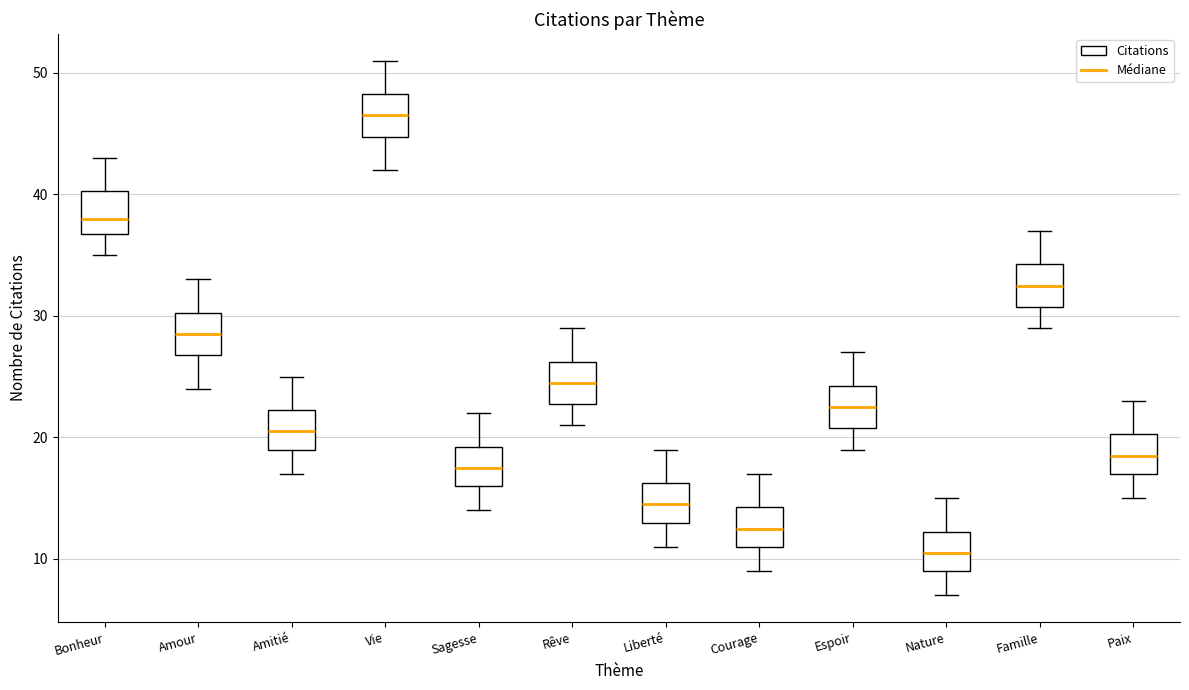

Reading left to right, transcribe this box plot: for each box, give where its median line is, the range the box spans, and where its two whiskers end, as read against the y-axis. The values are not printed on the chart, so give them approximately, as read against the axis.

Bonheur: median 38, box 37 to 40, whiskers 35 to 43
Amour: median 29, box 27 to 30, whiskers 24 to 33
Amitié: median 21, box 19 to 22, whiskers 17 to 25
Vie: median 47, box 45 to 48, whiskers 42 to 51
Sagesse: median 18, box 16 to 19, whiskers 14 to 22
Rêve: median 25, box 23 to 26, whiskers 21 to 29
Liberté: median 15, box 13 to 16, whiskers 11 to 19
Courage: median 13, box 11 to 14, whiskers 9 to 17
Espoir: median 23, box 21 to 24, whiskers 19 to 27
Nature: median 11, box 9 to 12, whiskers 7 to 15
Famille: median 33, box 31 to 34, whiskers 29 to 37
Paix: median 19, box 17 to 20, whiskers 15 to 23